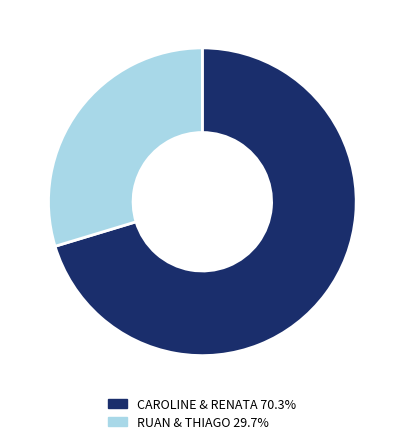

Does any single category account for the majority?

Yes